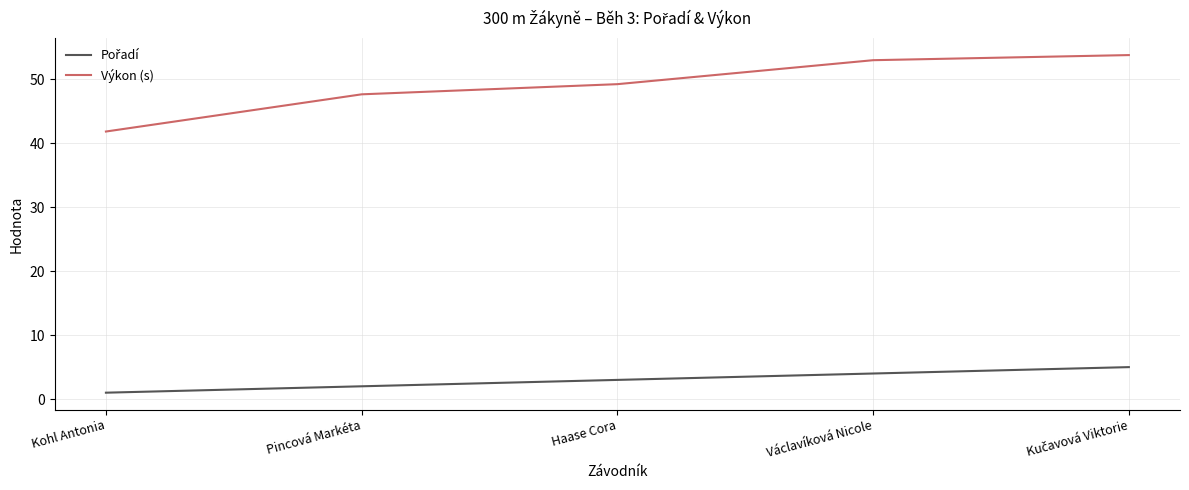

What is the difference between the maximum and minimum values in the Výkon (s) series?

12.0